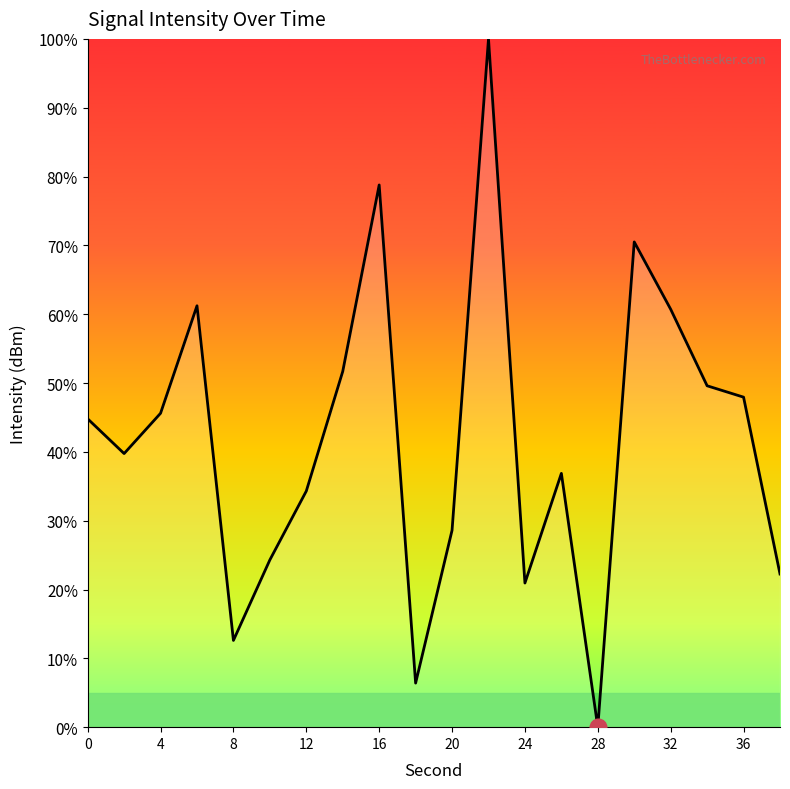

What is the difference between the maximum and minimum values?

100.0